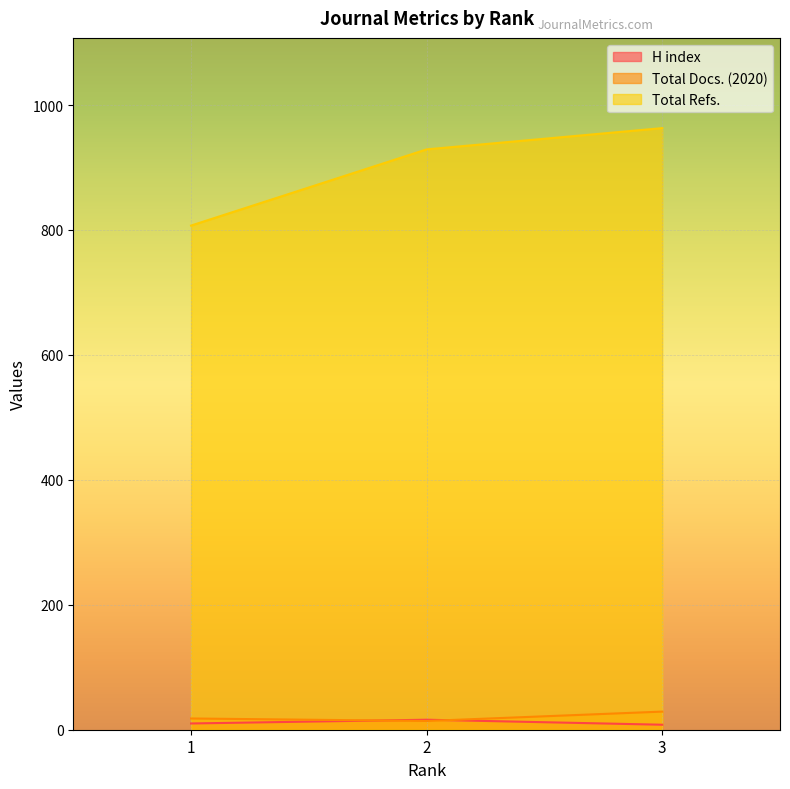

What is the sum of all Total Refs. values?

2699